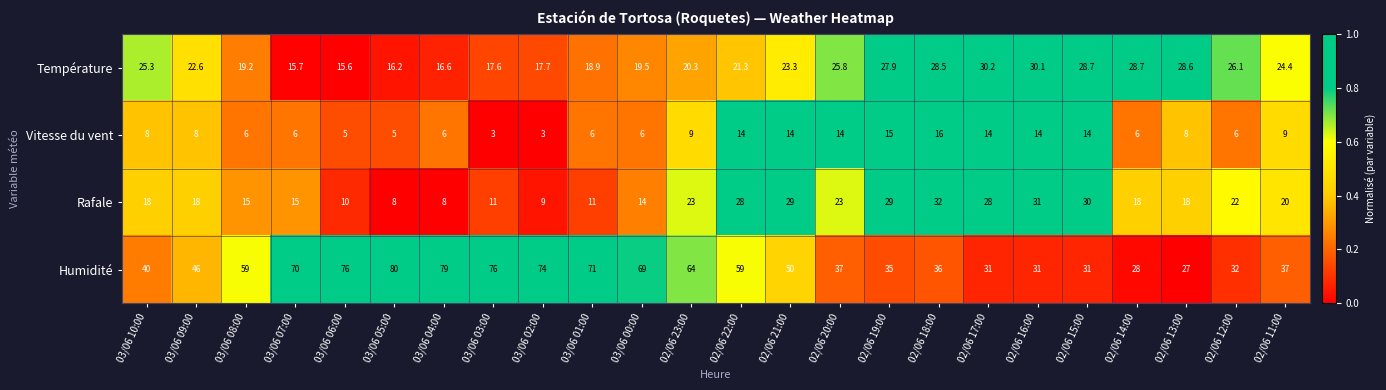

What is the total value across all series at 03/06 05:00?

109.2